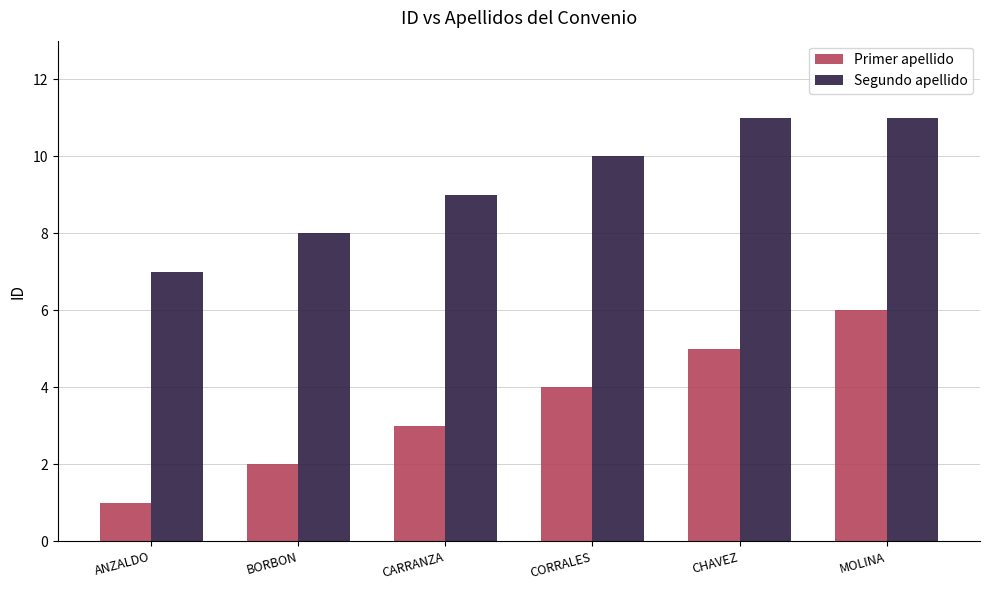

What is the spread (max minus min) of values at MOLINA?

5